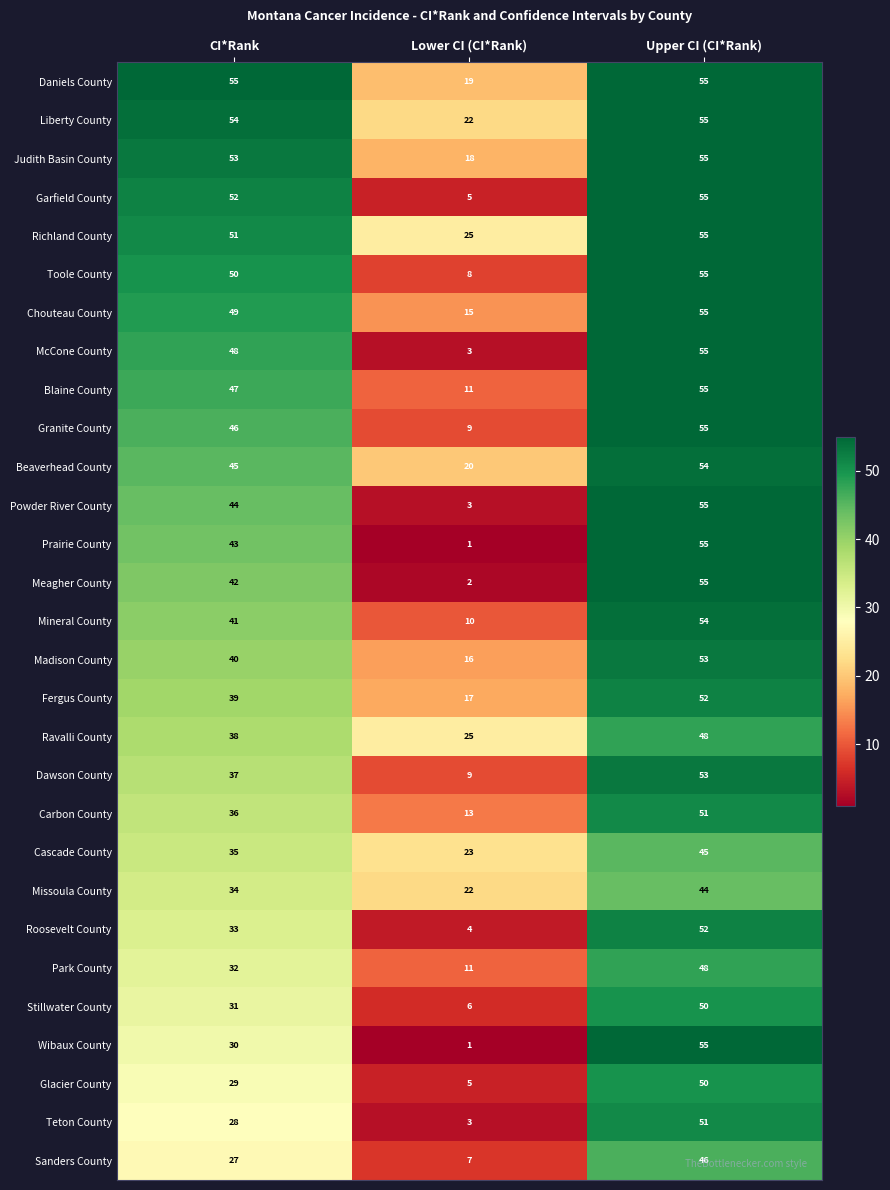

At which category does the chart reach its minimum across all series?

Lower CI (CI*Rank)